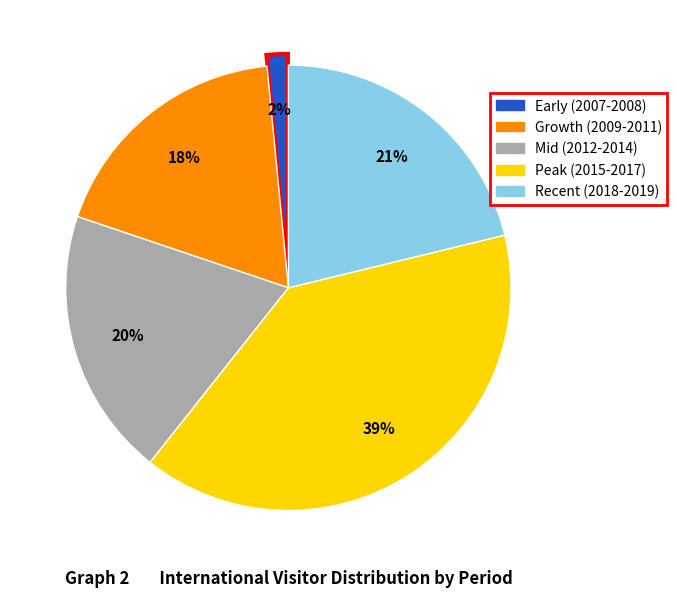

Is there a majority slice in this chart?

No